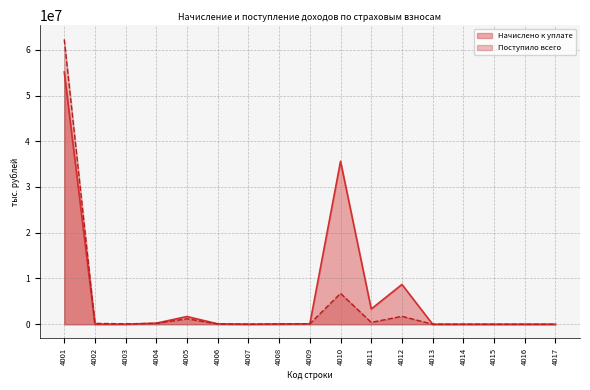

Rank the series by their average value, from highest to lowest.

Начислено к уплате, Поступило всего